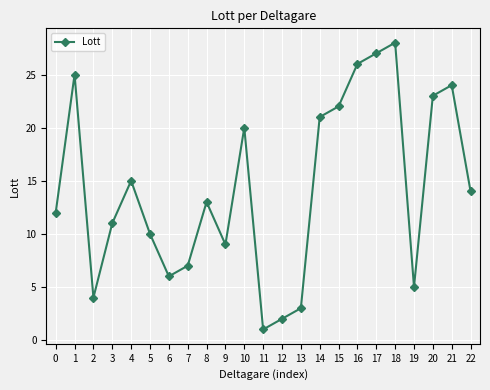

What is the ratio of the value at 1 to the value at 15?

1.1